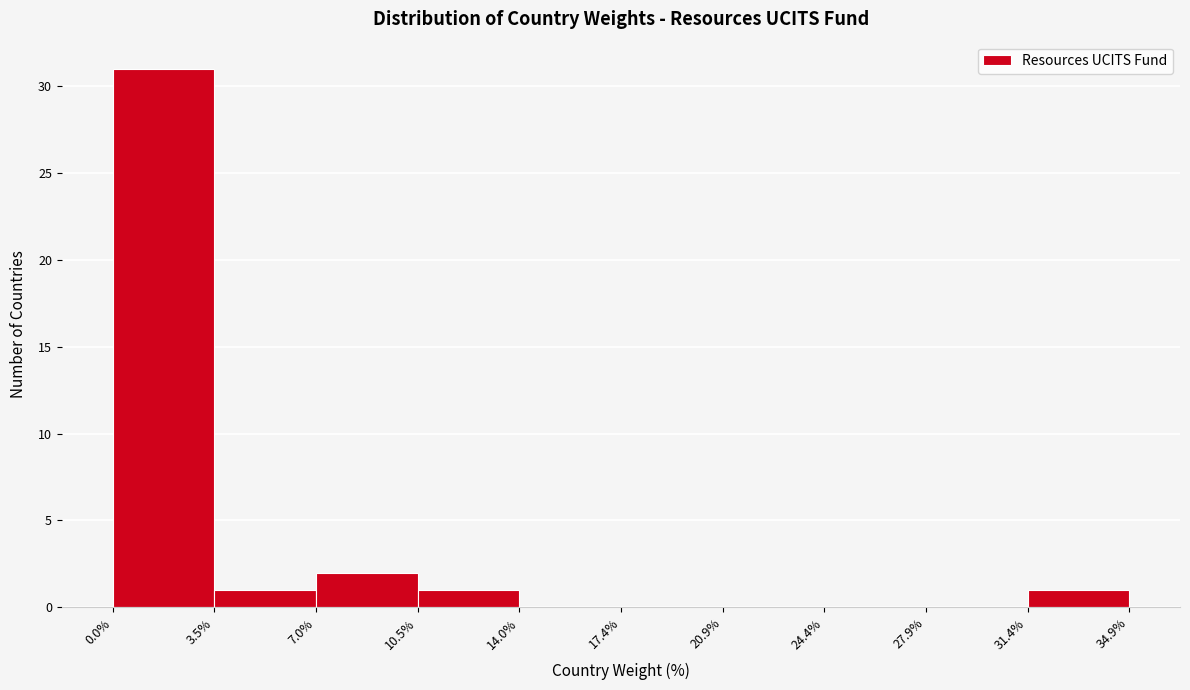

Over which range of the x-axis is the bar tallest?

0.0% to 3.5%